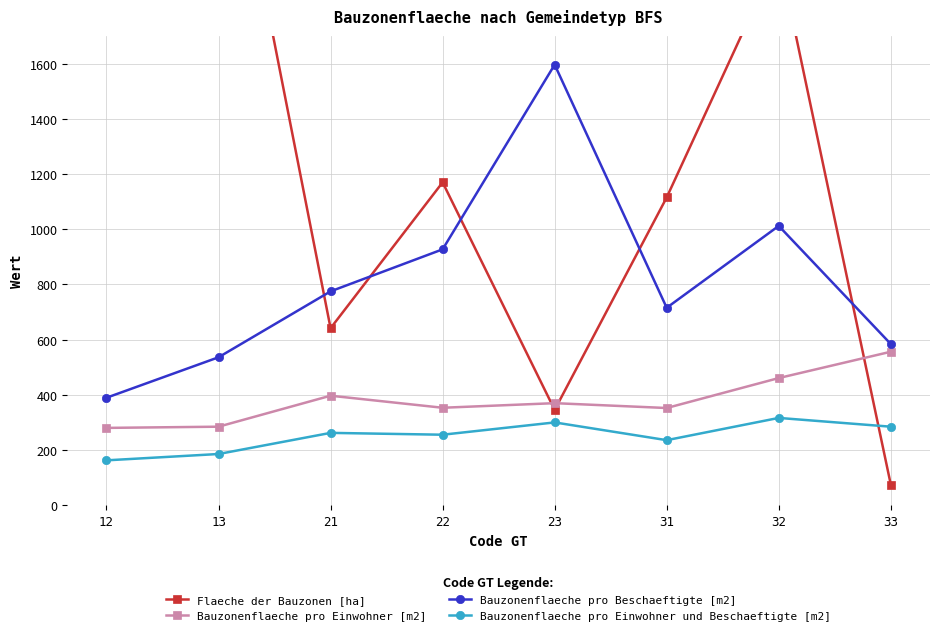

How many intersections are there between Flaeche der Bauzonen [ha] and Bauzonenflaeche pro Einwohner und Beschaeftigte [m2]?

1